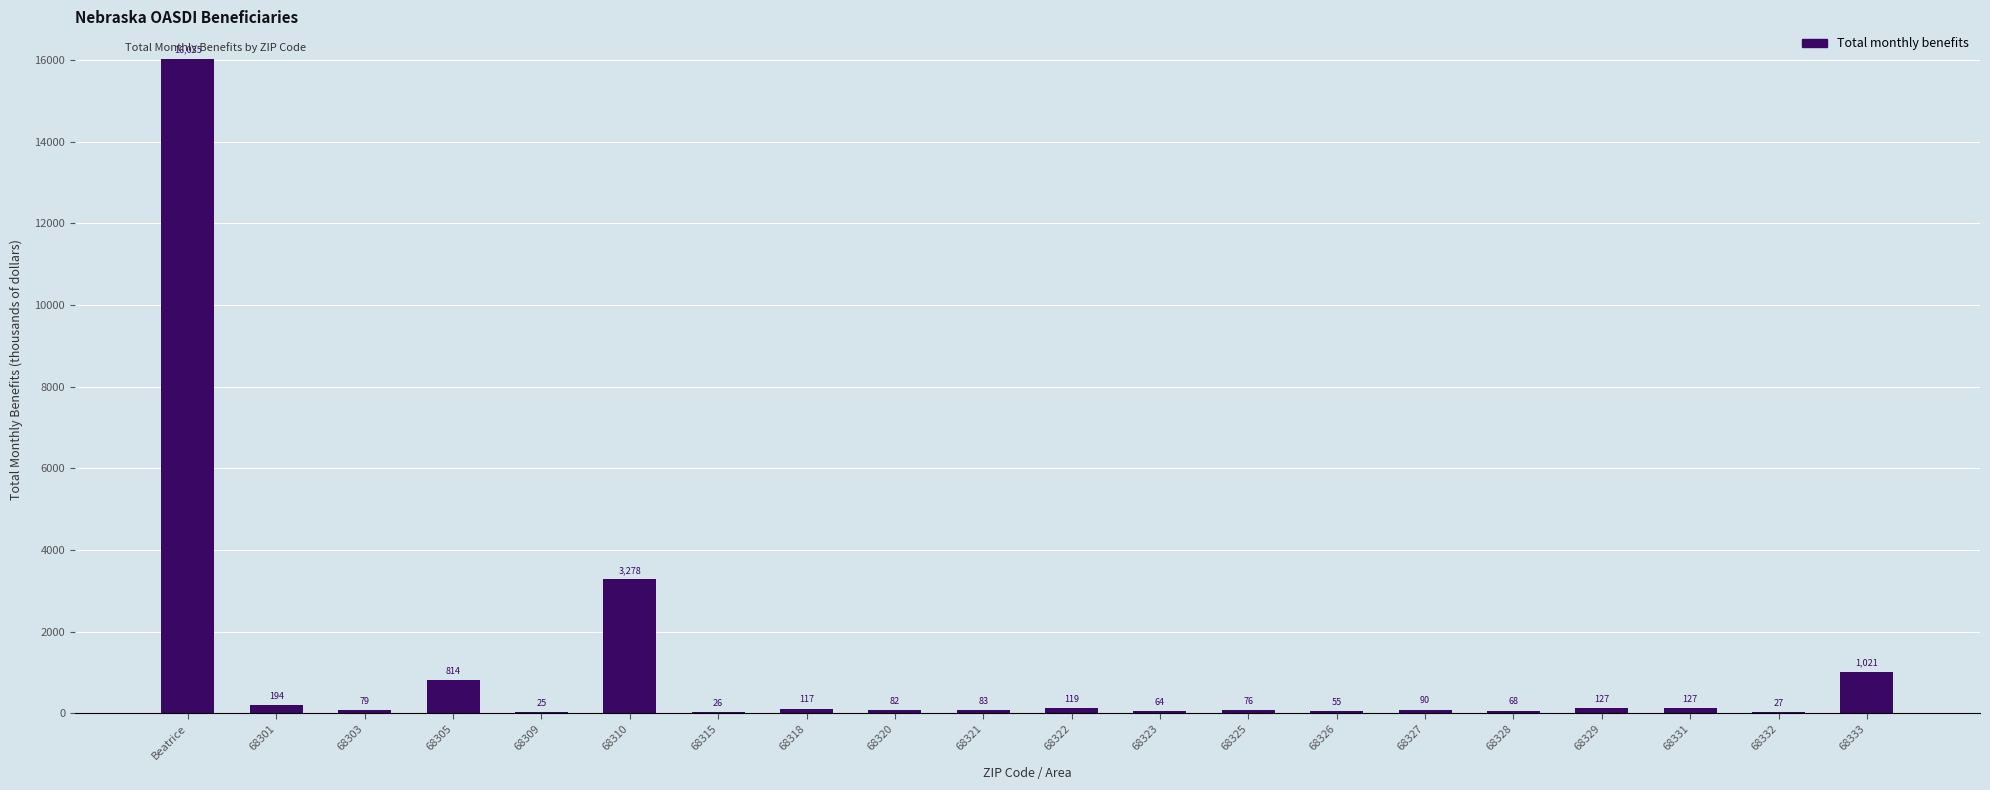

The value at 68331 is 127. True or false?

True